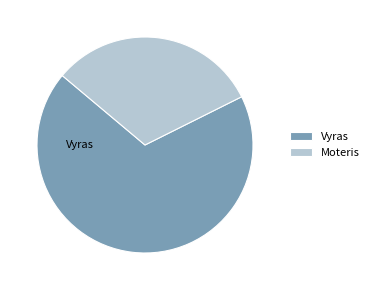

Is it true that Vyras is 62% of the pie?

False